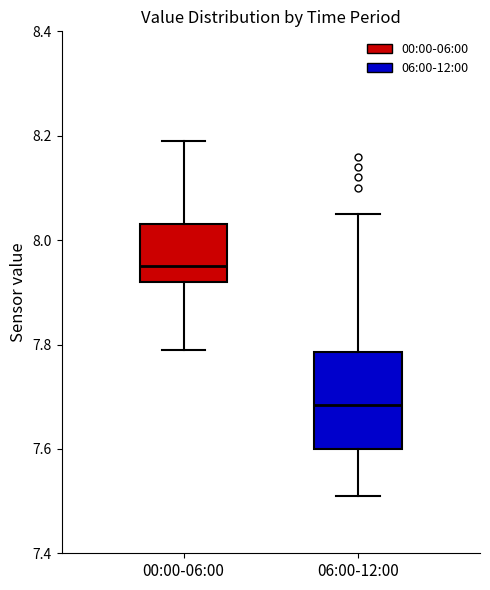

Which box has the highest median line?

00:00-06:00